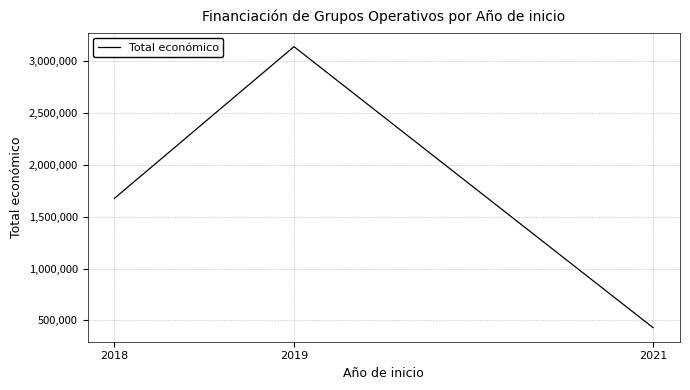

Does the chart have visible grid lines?

Yes